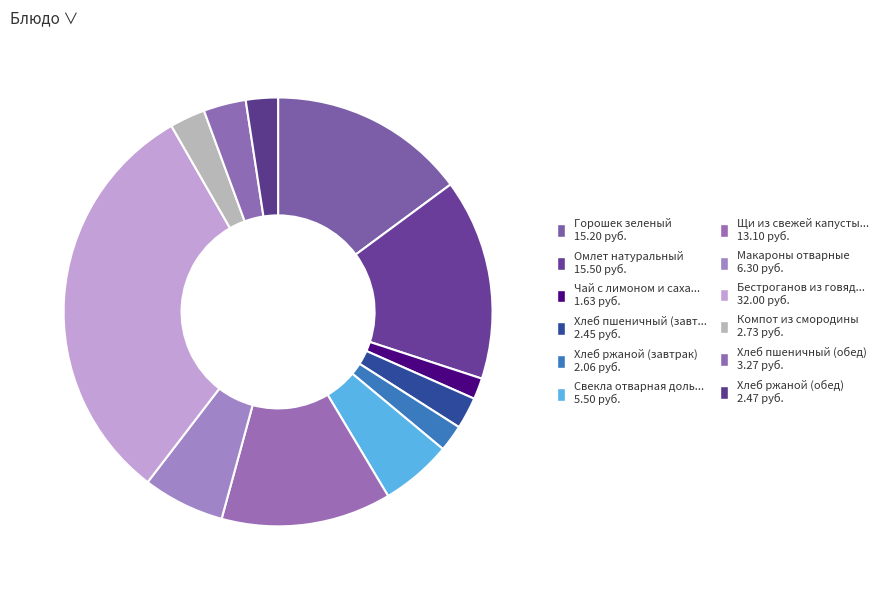

Which category has the smallest portion of the pie?

Чай с лимоном и сахаром